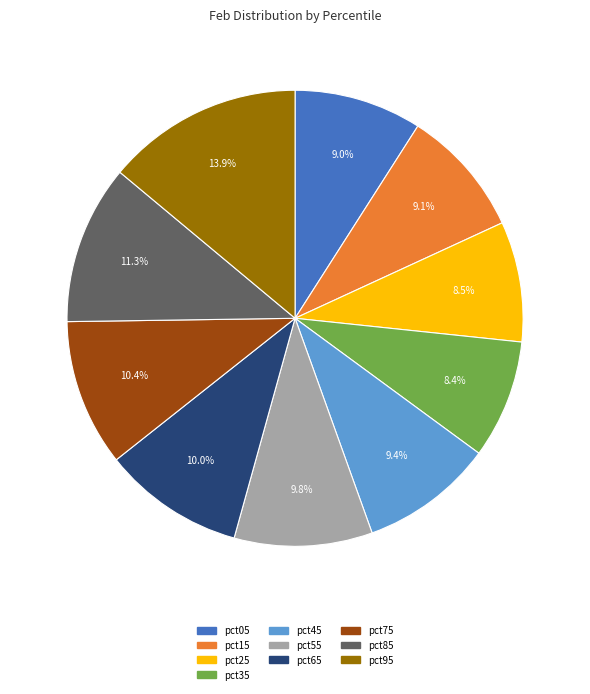

To the nearest percent, what portion does pct65 represent?

10%